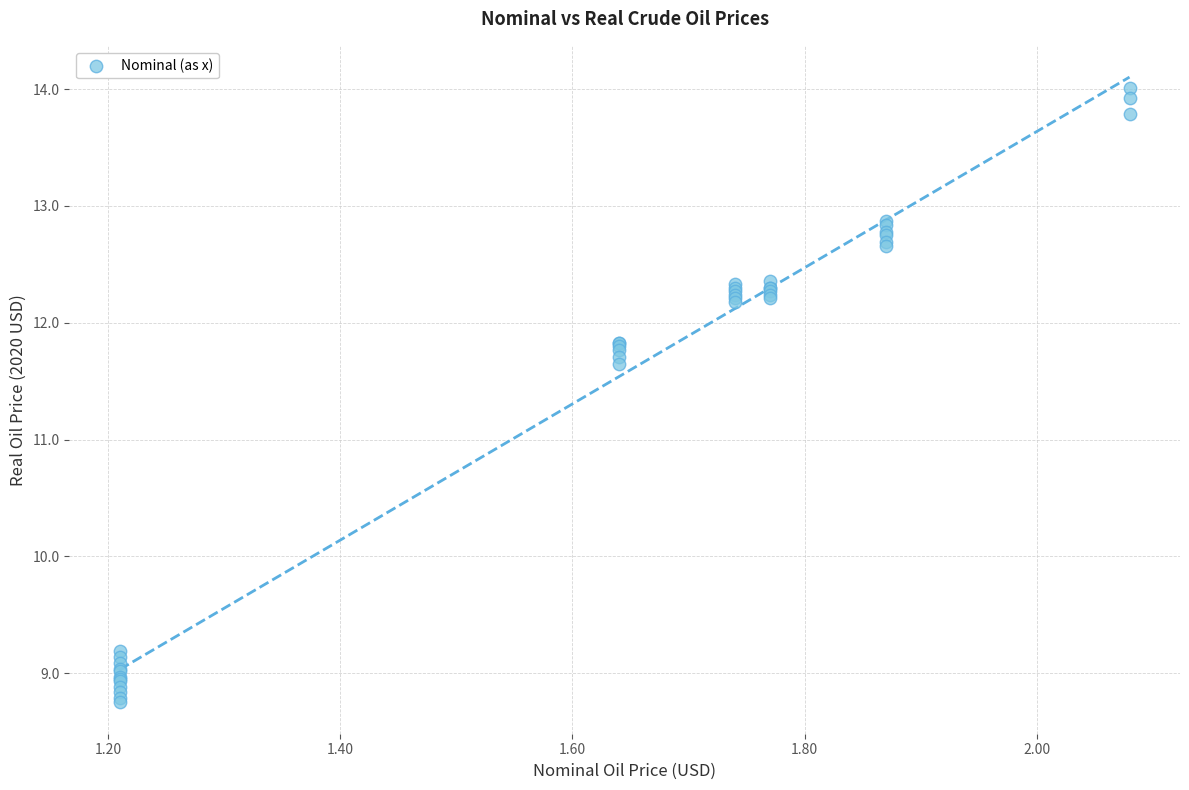

What Y value in the scatter plot is closest to 11?

11.7